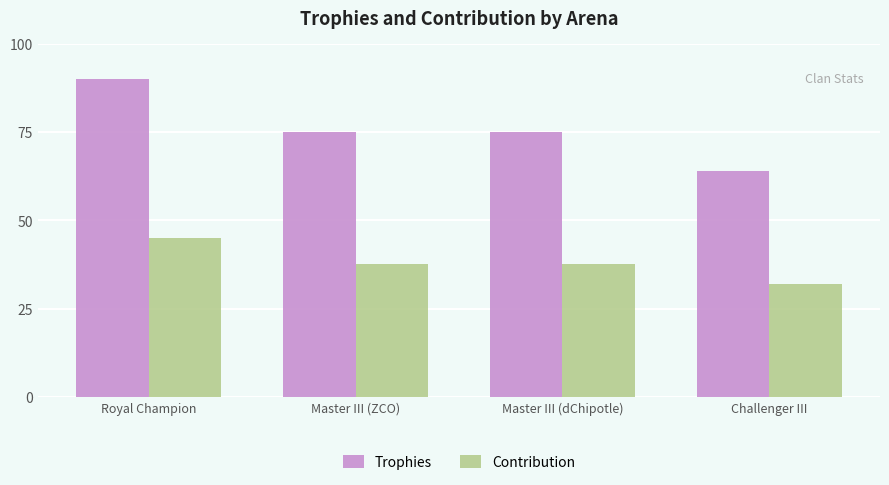

Does the chart contain stacked bars?

No